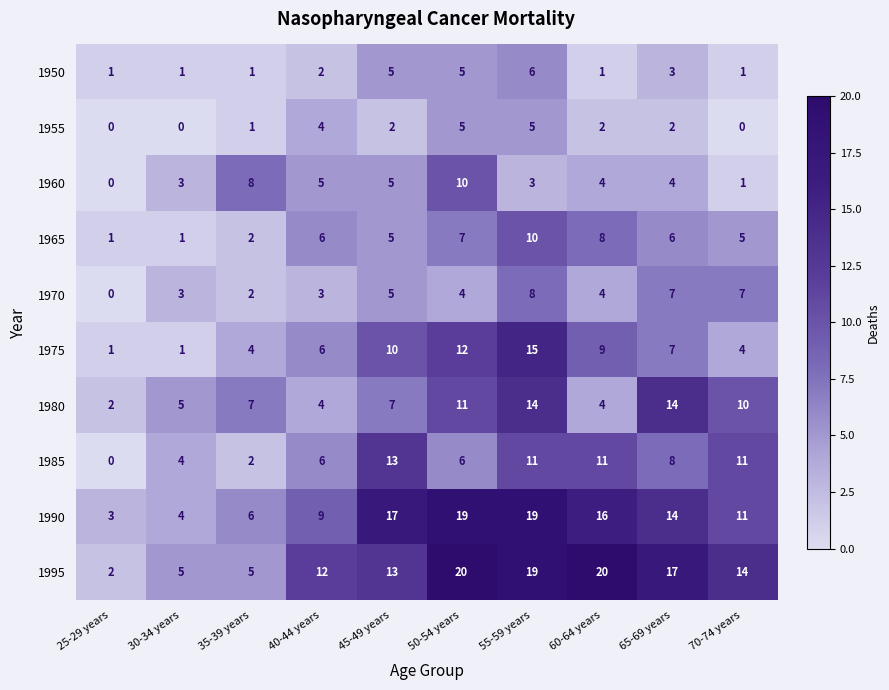

What is the spread (max minus min) of values at 55-59 years?

16